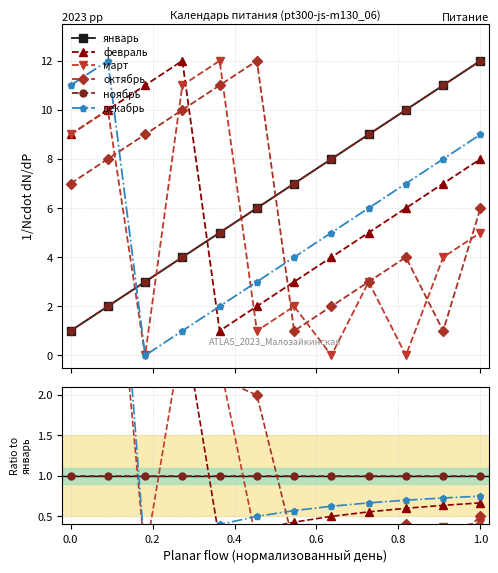

True or false: ноябрь has more than 2 interior local peaks.

False